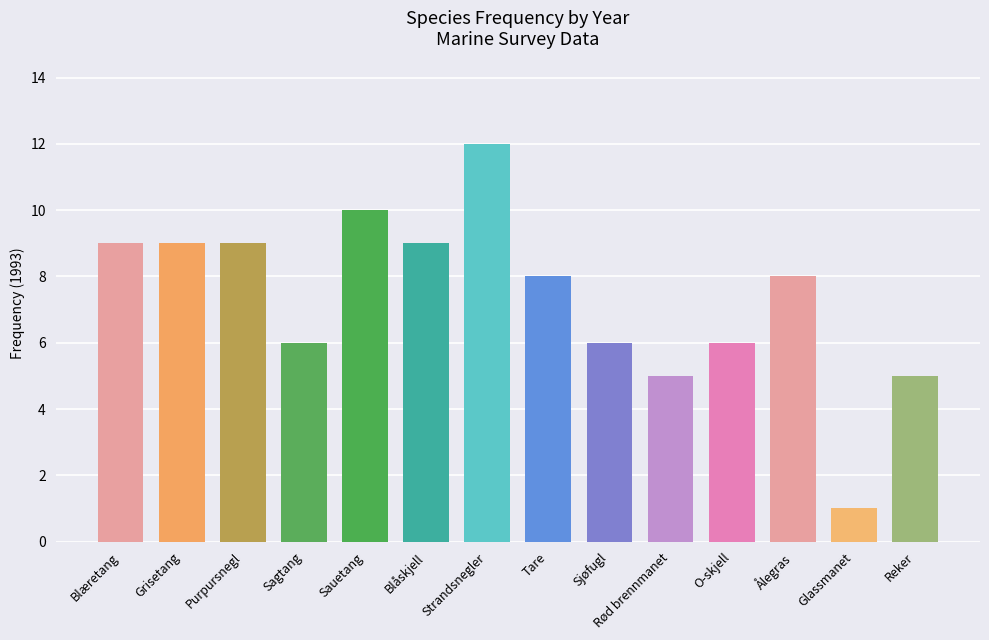

At which category does the chart reach its minimum across all series?

Glassmanet